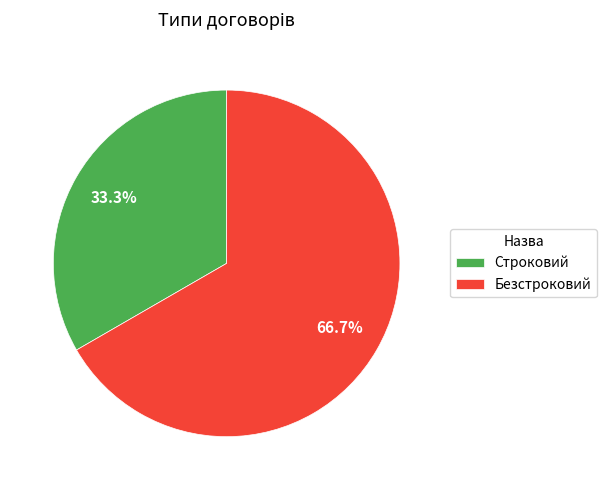

How many slices are in this pie chart?

2